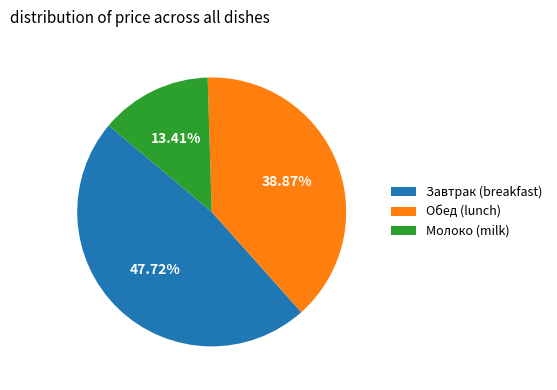

Which slice is the smallest?

Молоко (milk)